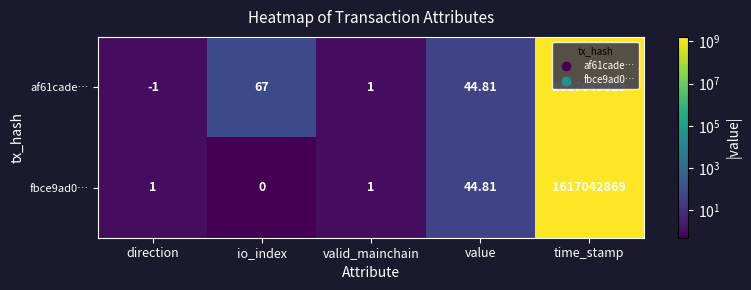

List the labels in order of af61cade… value, largest first.

time_stamp, io_index, value, valid_mainchain, direction